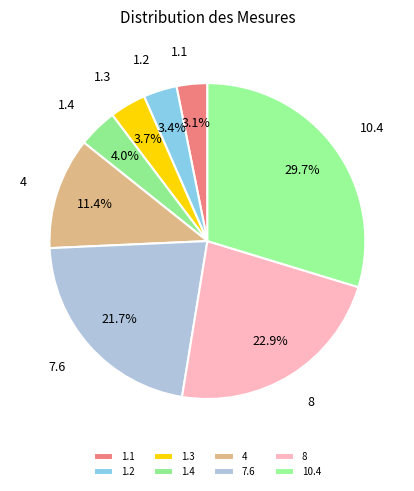

How many segments does this pie chart have?

8